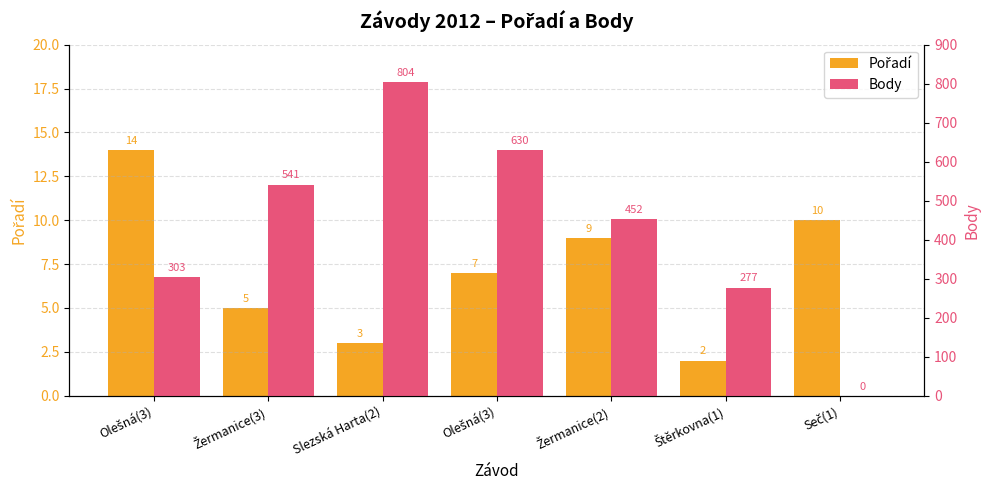

Where does the Pořadí series first go above 7?

Olešná(3)